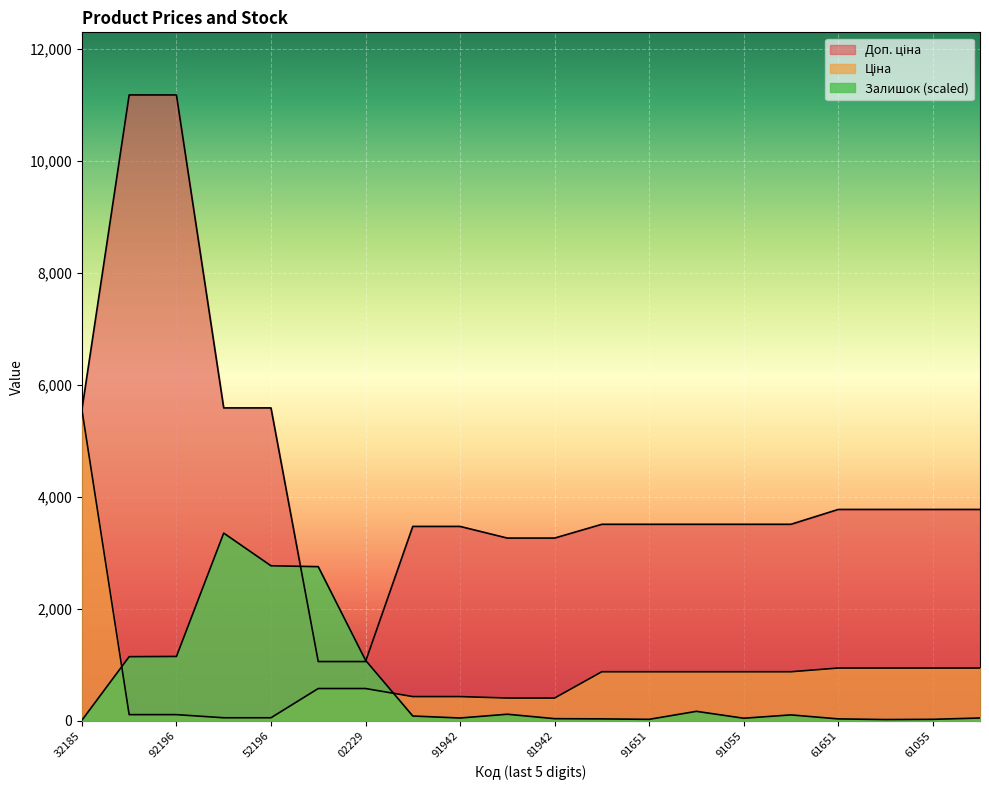

At which label does Доп. ціна first exceed 3511?

32185